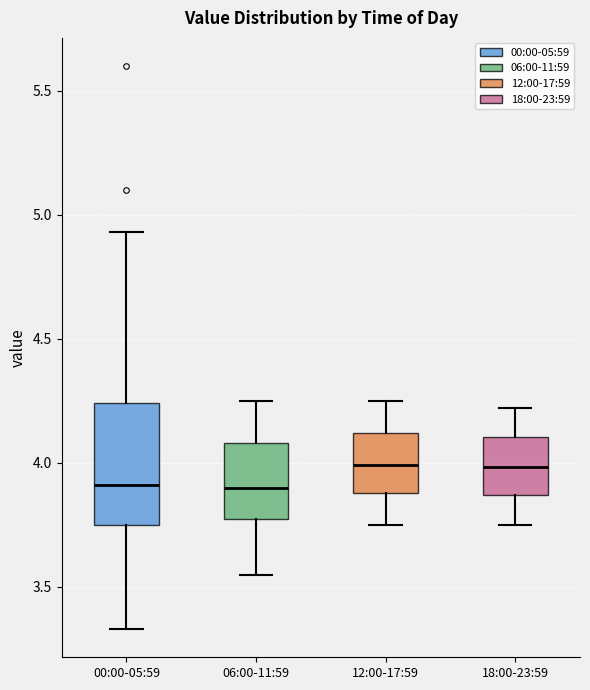

Where is the upper edge of the box for 06:00-11:59 on the y-axis? The values are not printed on the chart, so give them approximately, as read against the axis.

4.10